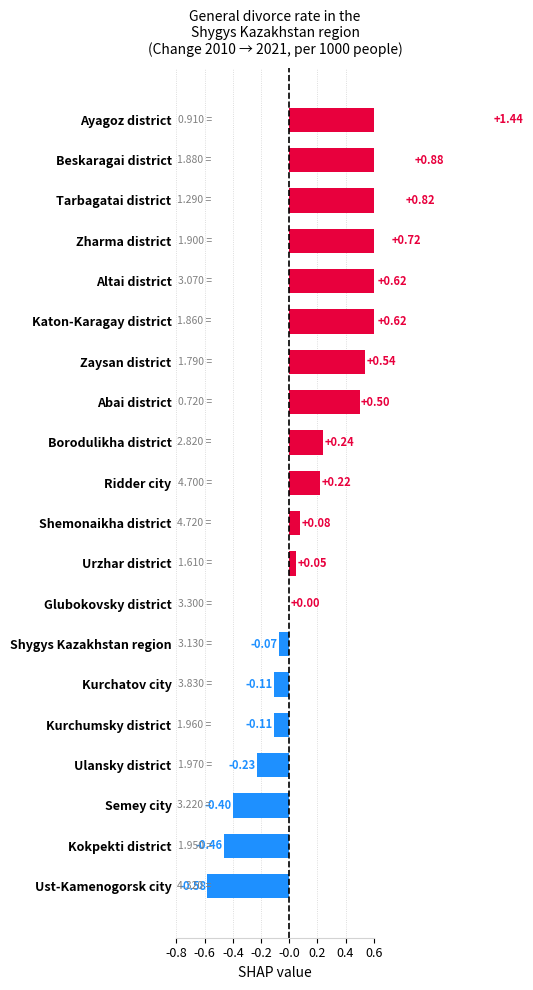

How many values are below zero?

7